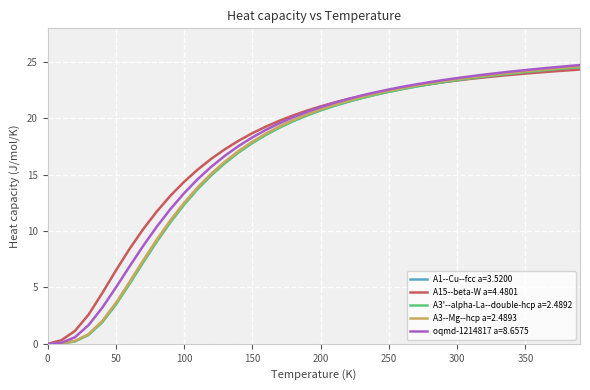

What is the greatest value displayed?

24.7